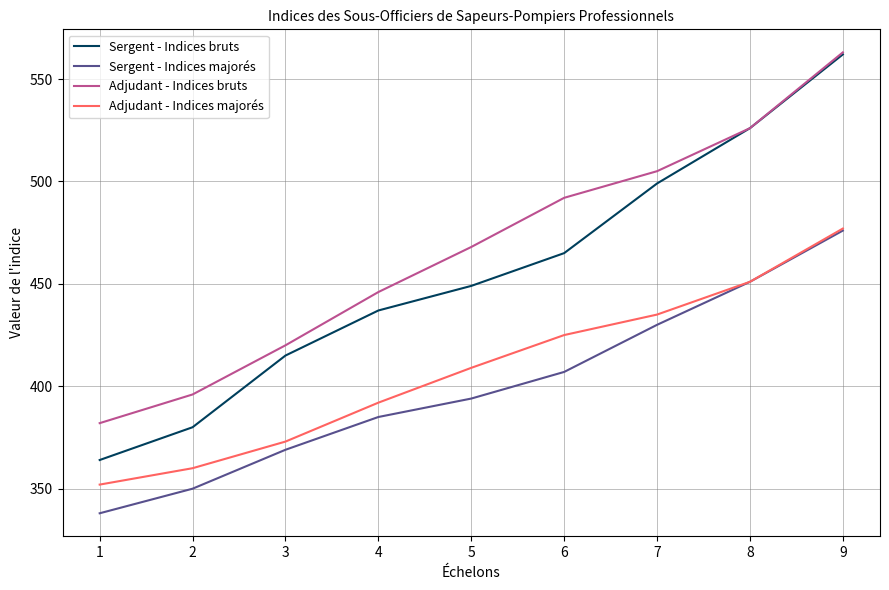

True or false: Adjudant - Indices bruts has more than 0 interior local peaks.

False